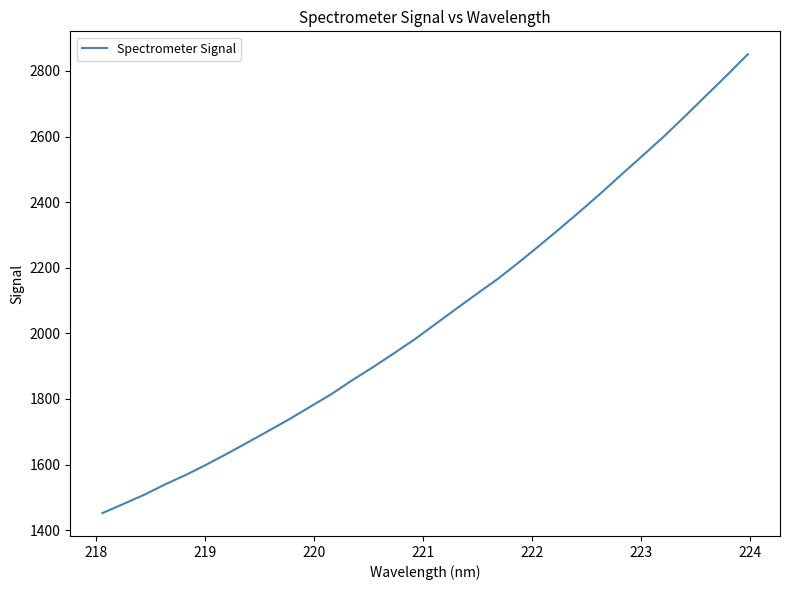

Is this an area chart (filled region under the line)?

No